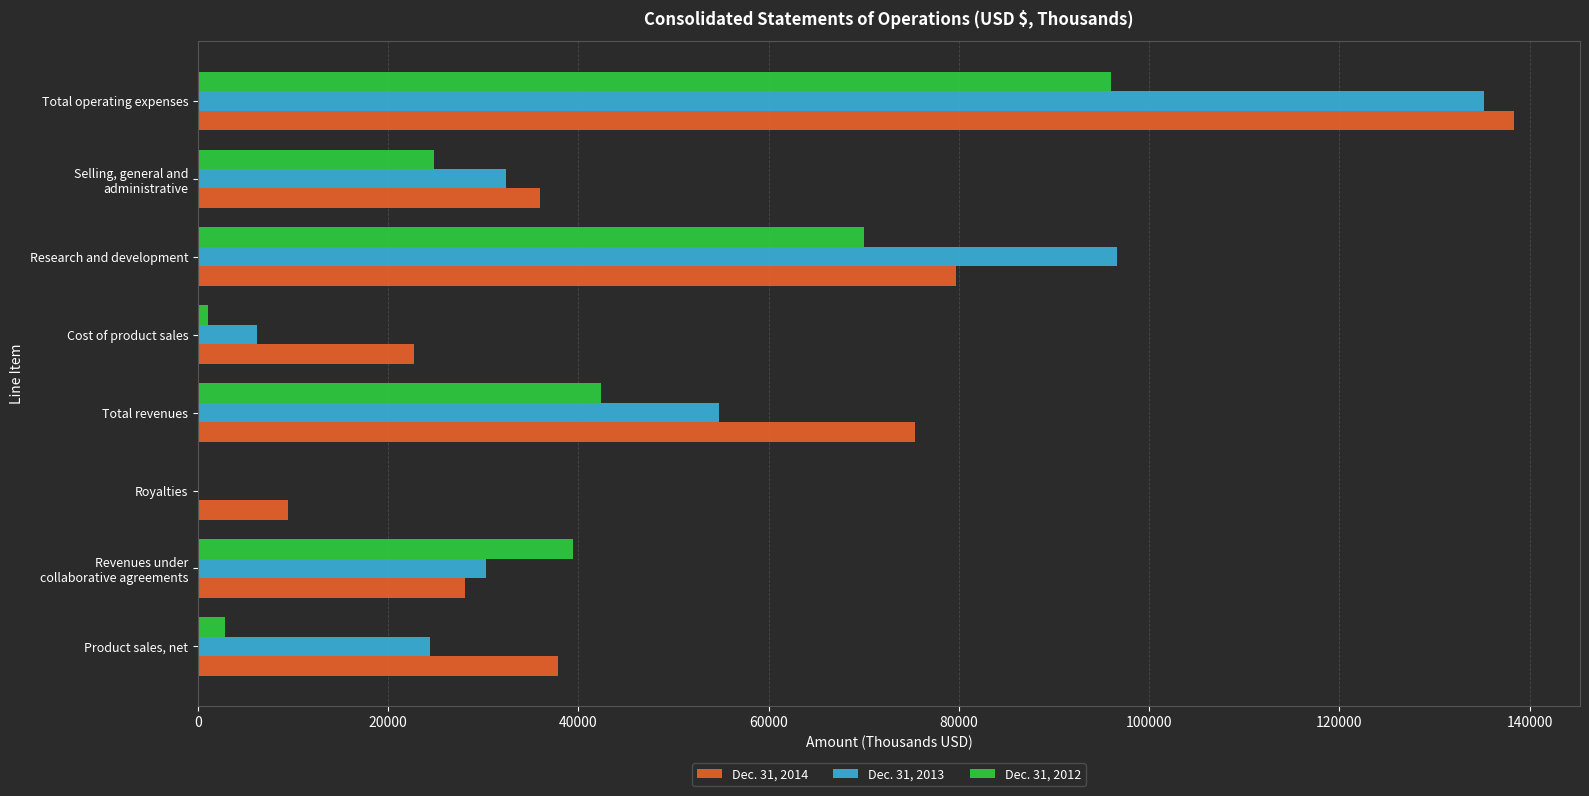

Where is Dec. 31, 2014 nearest to the value 73897?

Total revenues